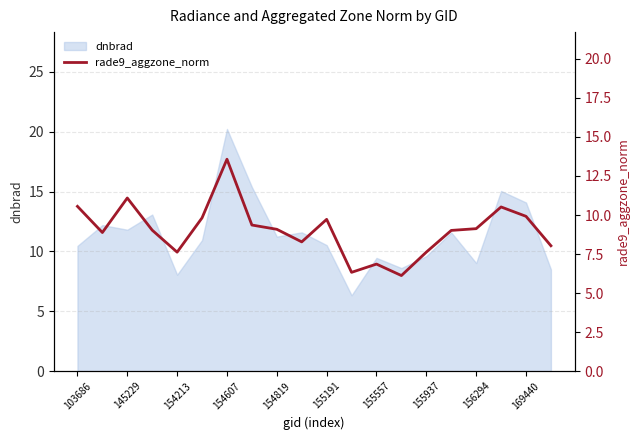

What is the maximum value shown in the chart?

13.6